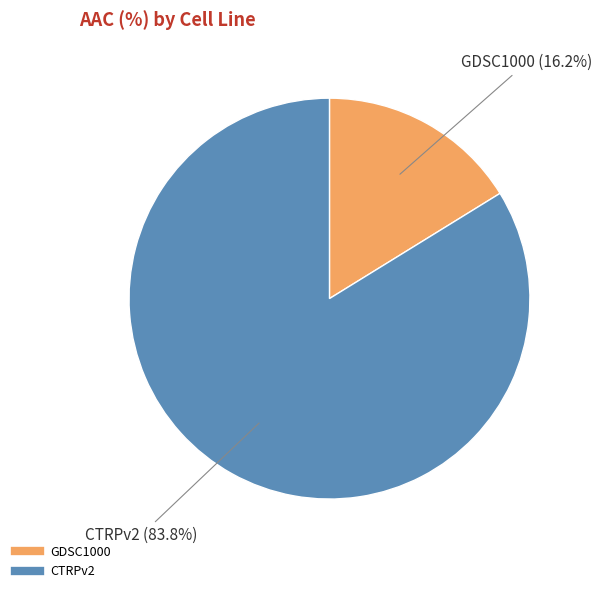

To the nearest percent, what is the difference between the CTRPv2 and GDSC1000 slice percentages?

68%